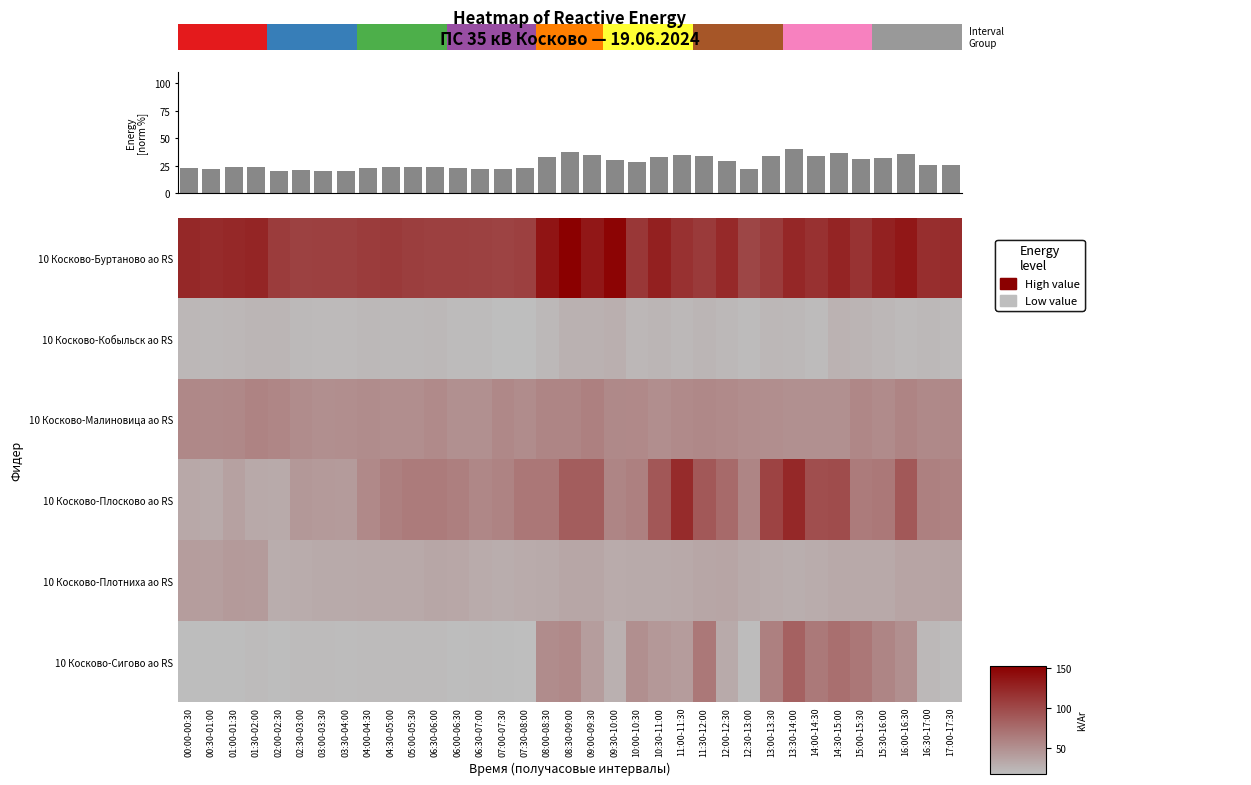

Which has a higher value, 09:30-10:00 or 02:00-02:30?

09:30-10:00